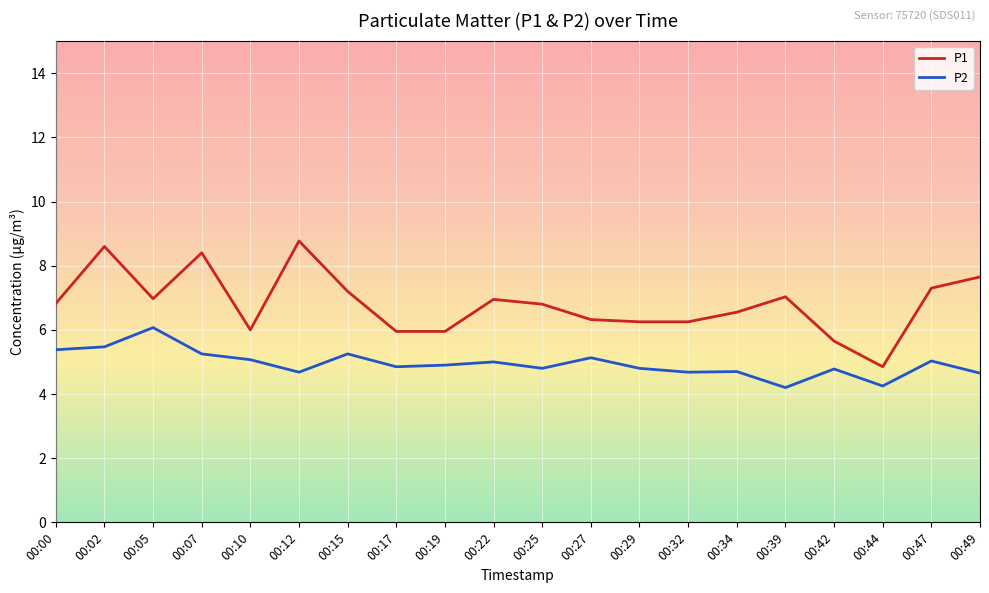

List the series in order of their overall mean, highest first.

P1, P2